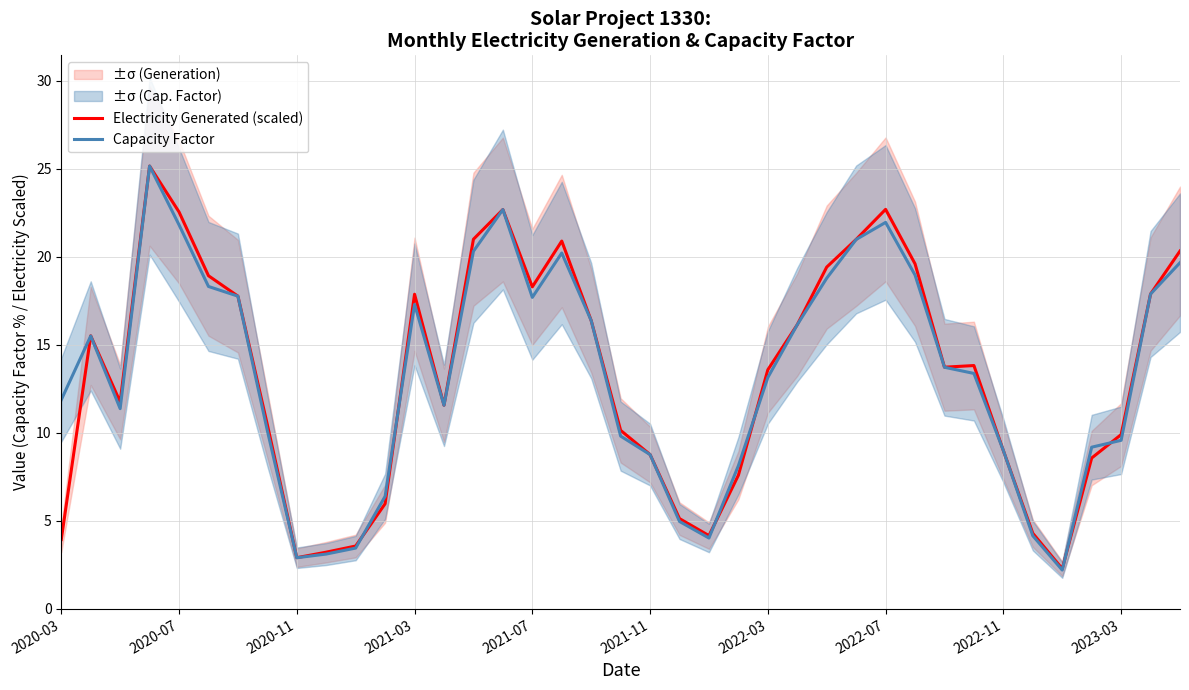

Between 34 and 15, which is larger?

15